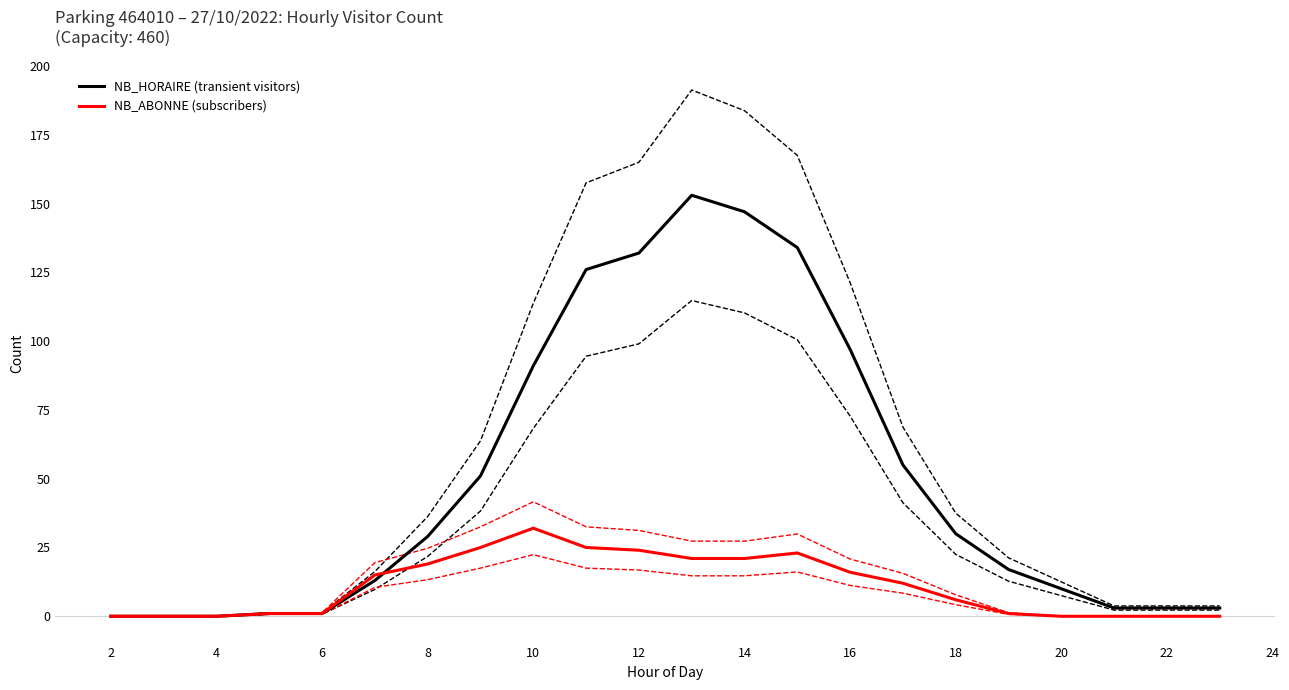

What is the sum of all NB_ABONNE (subscribers) values?

242